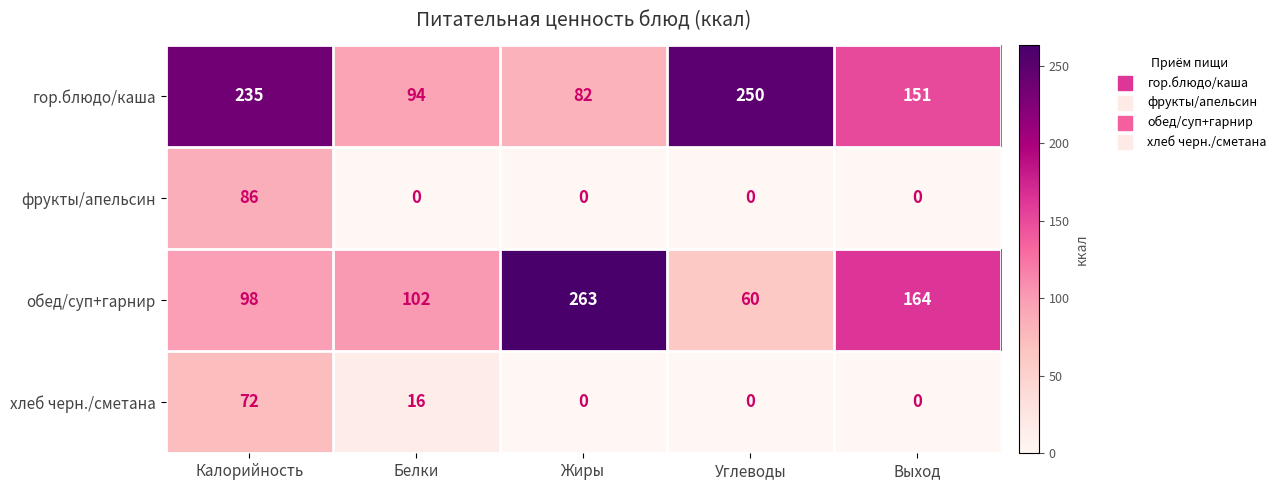

Is it true that обед/суп+гарнир equals 263 at Жиры?

True